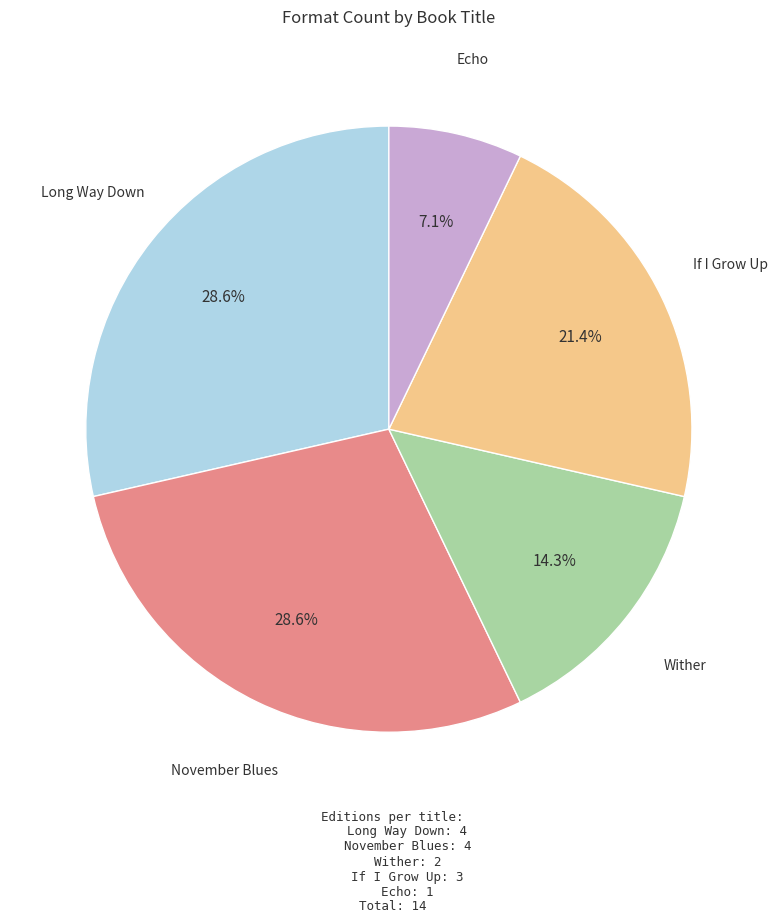

What percentage is the November Blues slice, to the nearest percent?

29%